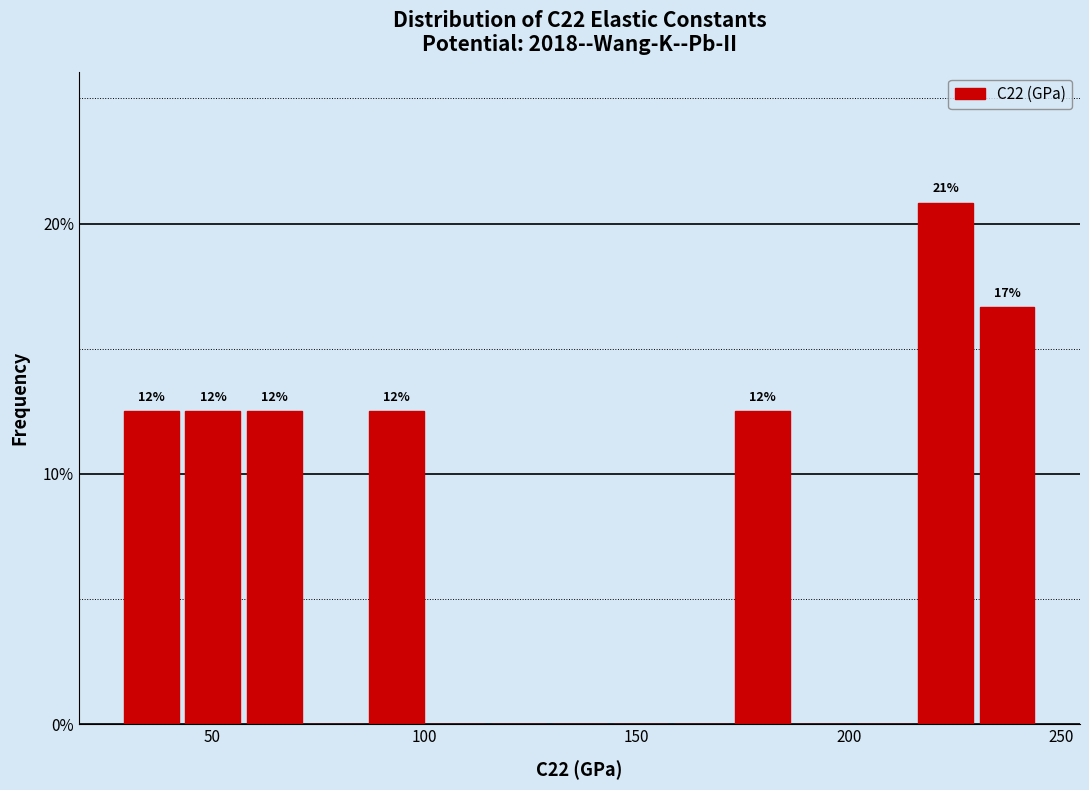

Read against the x-axis, roughly where is the centre of the tallest bar?

225